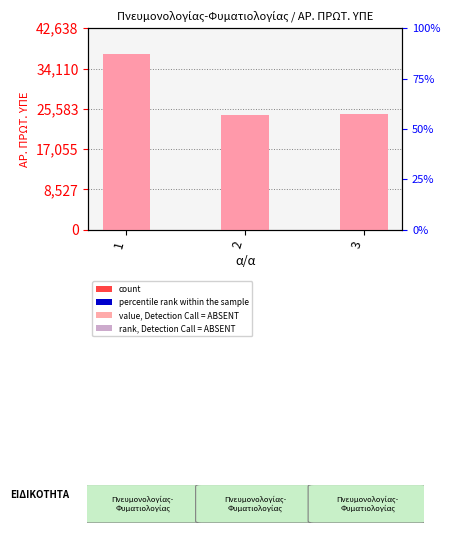

How many data points are above 24489?

1